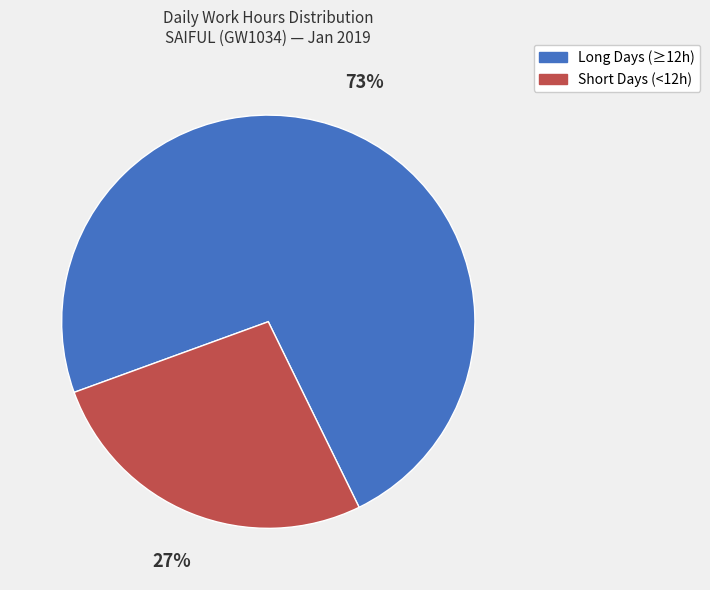

To the nearest percent, what is the average slice percentage?

50%